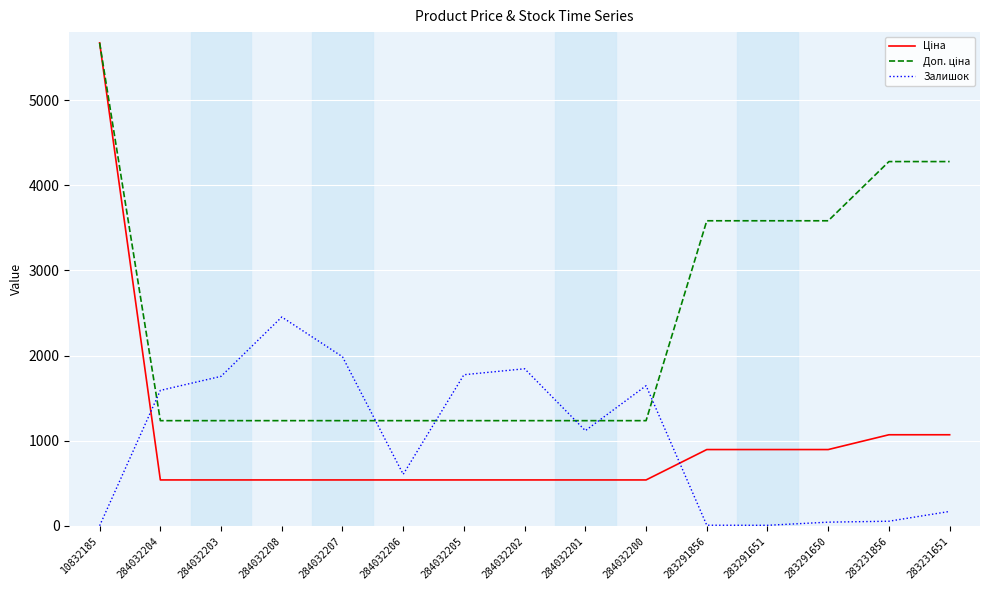

What is the greatest value displayed?

5673.8